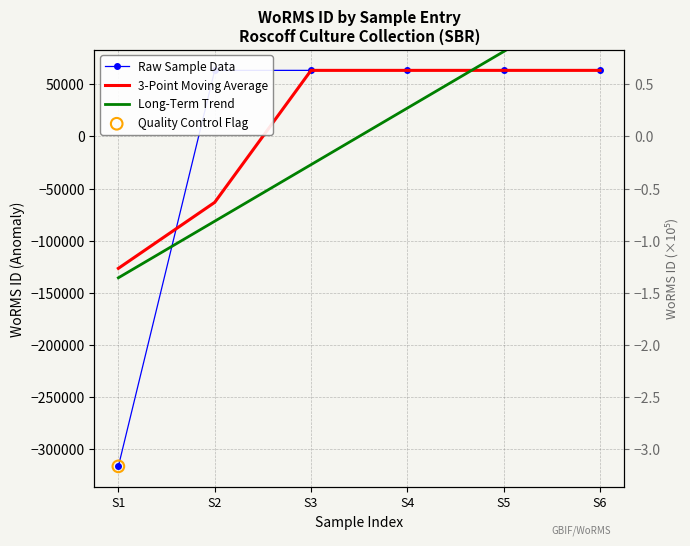

At how many categories does at least one series exceed 39083?

5